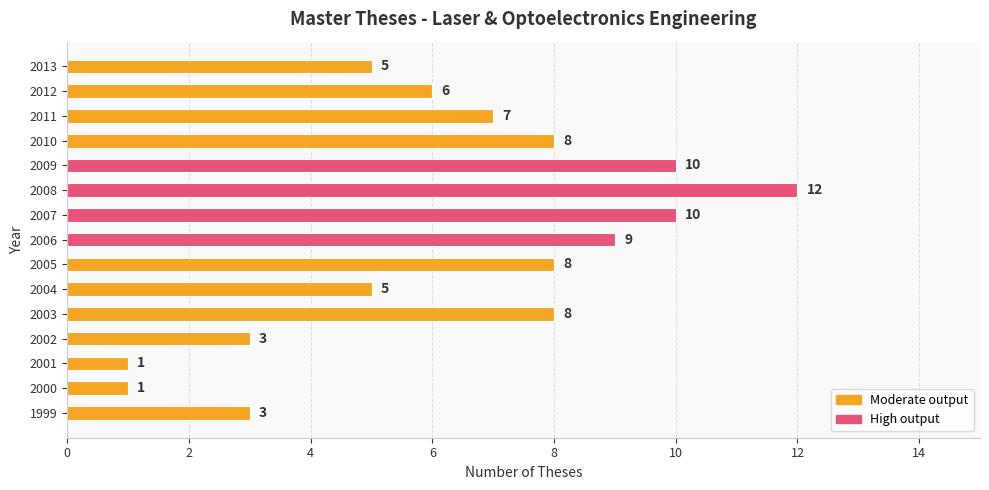

True or false: the data shows 7 at 2011.

True